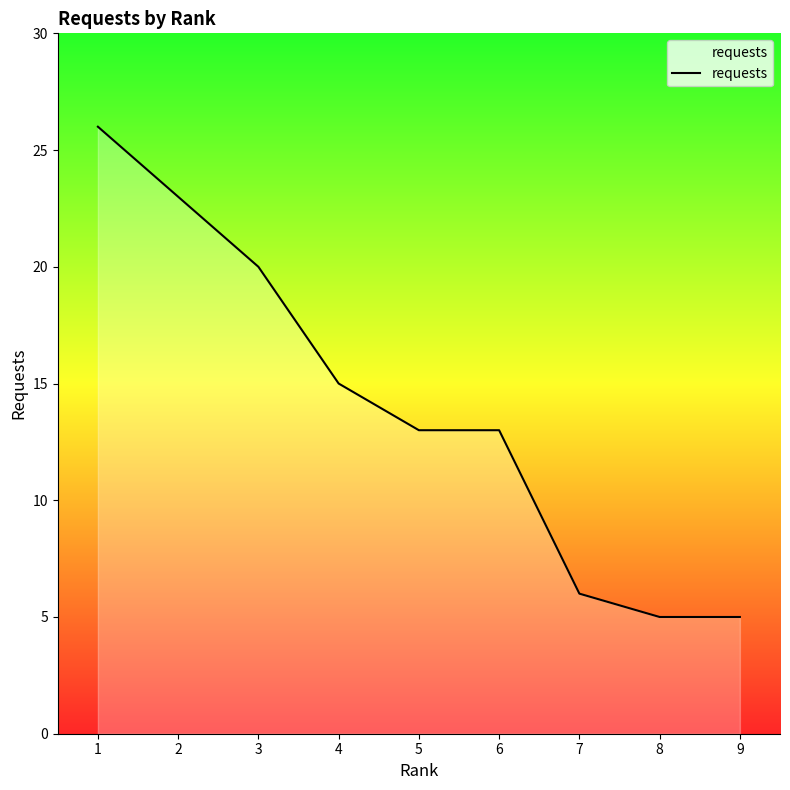

What is the change in value from 6 to 8?

-8